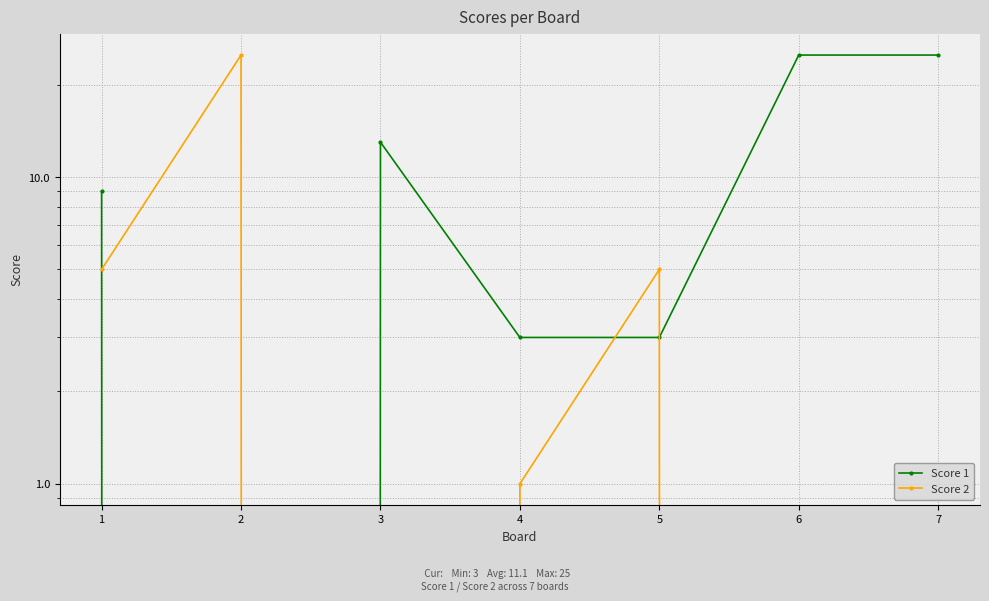

Rank the series by their maximum value, from lowest to highest.

Score 1, Score 2